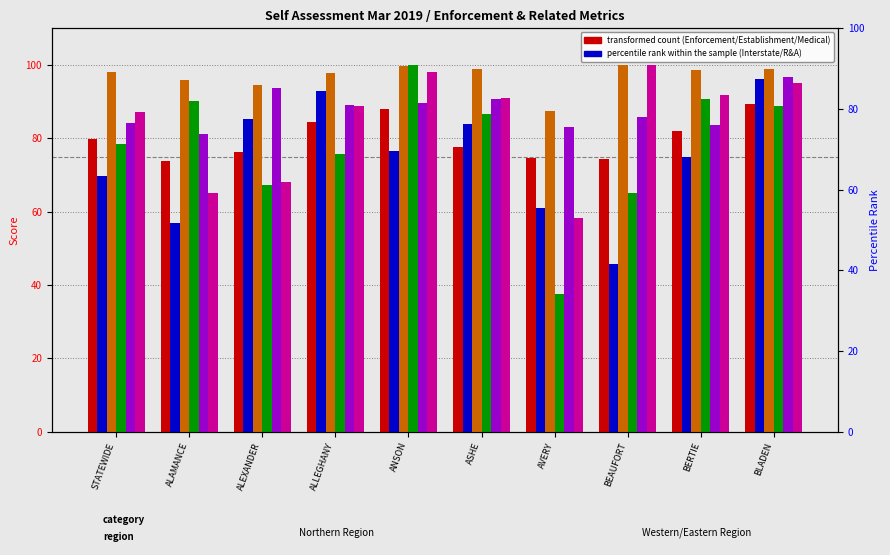

Which series has the largest total across all categories?

Medical